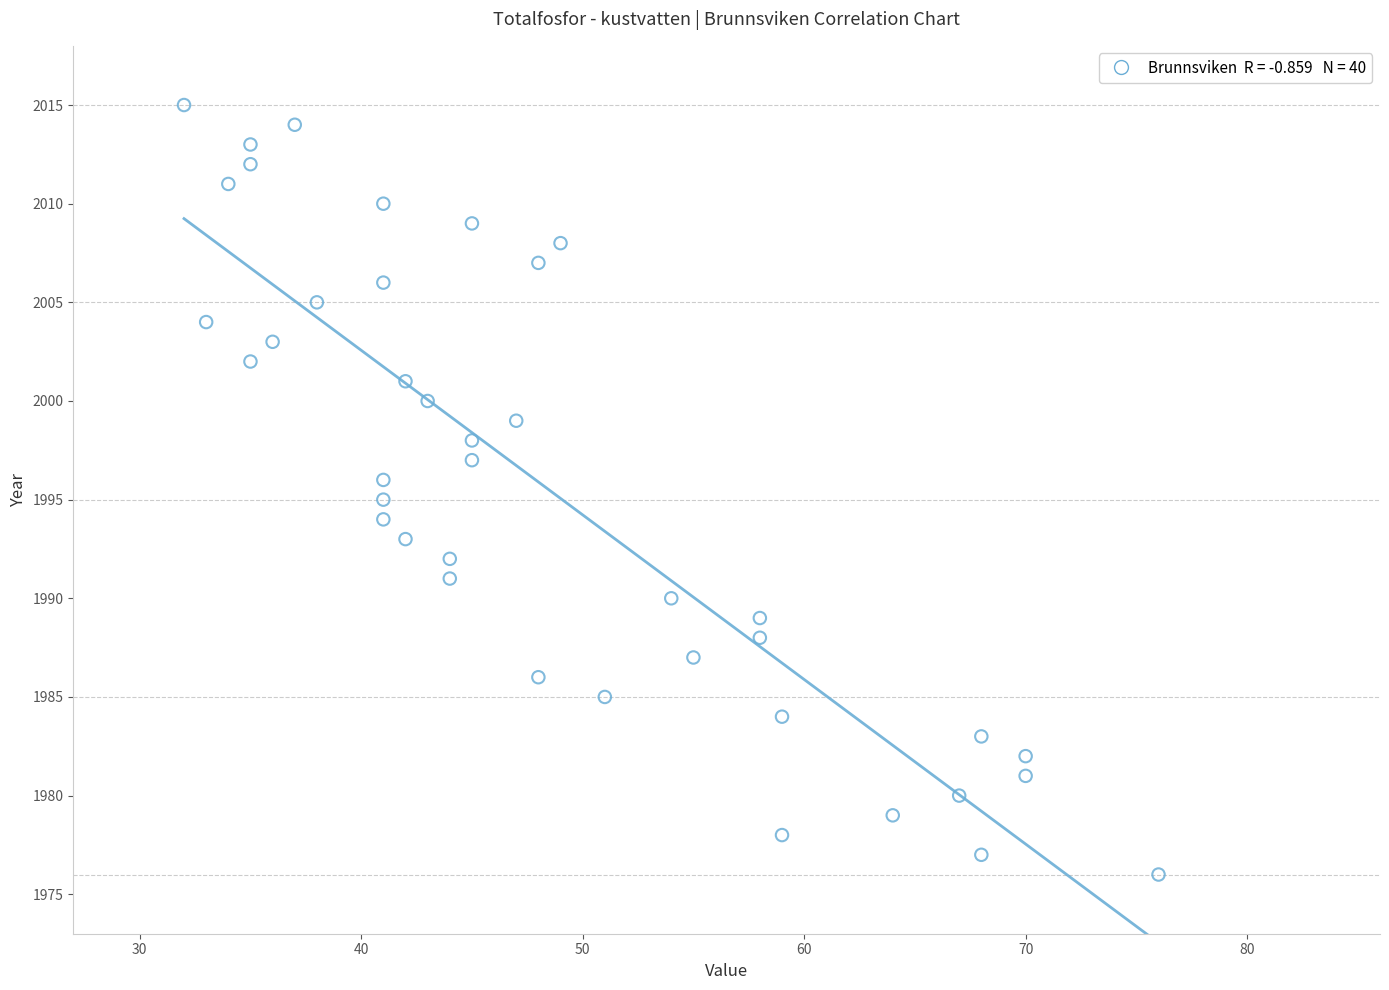

What is the range of X values (max minus min)?

44